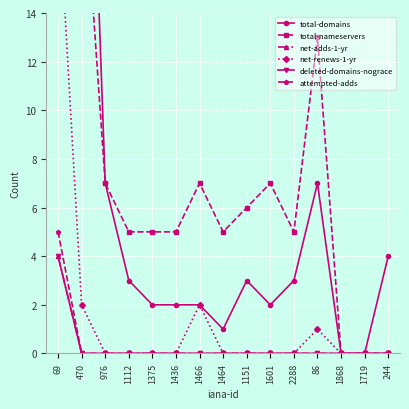

True or false: net-adds-1-yr has a value of 2 at 1601.

False